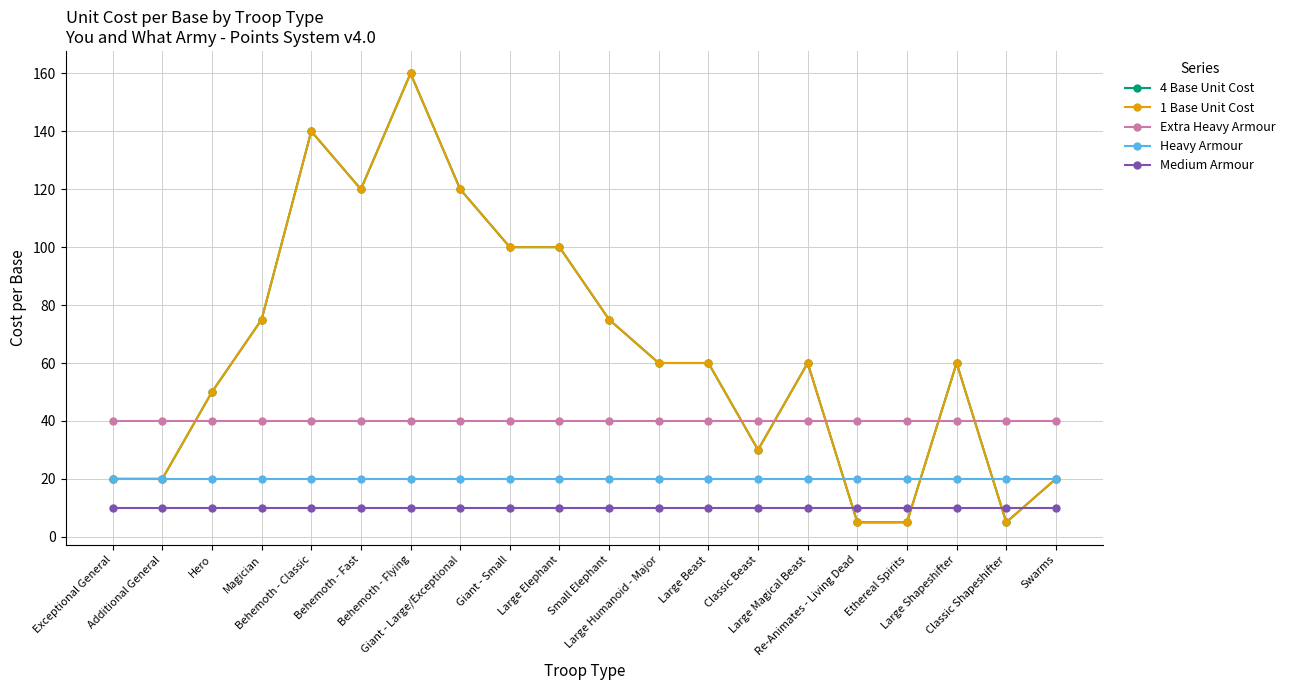

At how many categories does at least one series exceed 131?

2